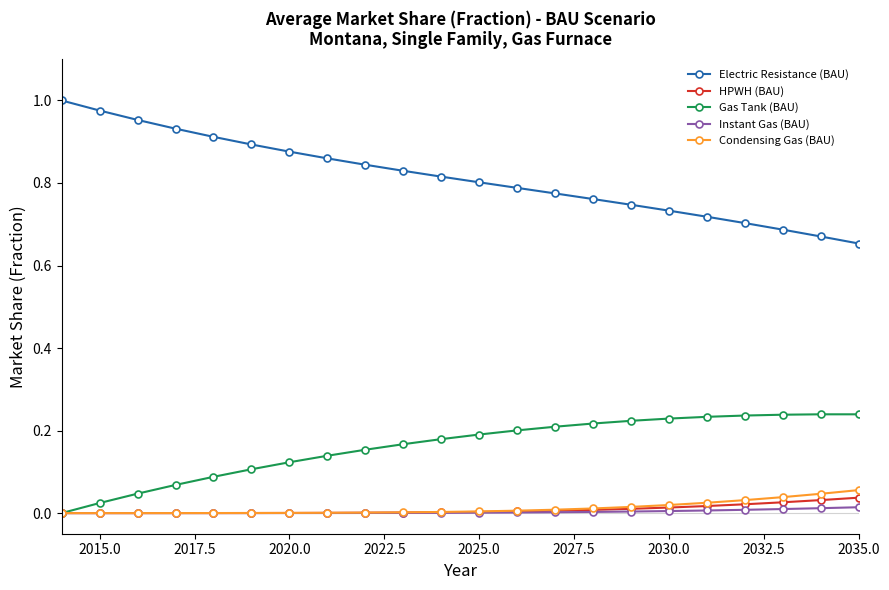

How many lines are shown in the chart?

5